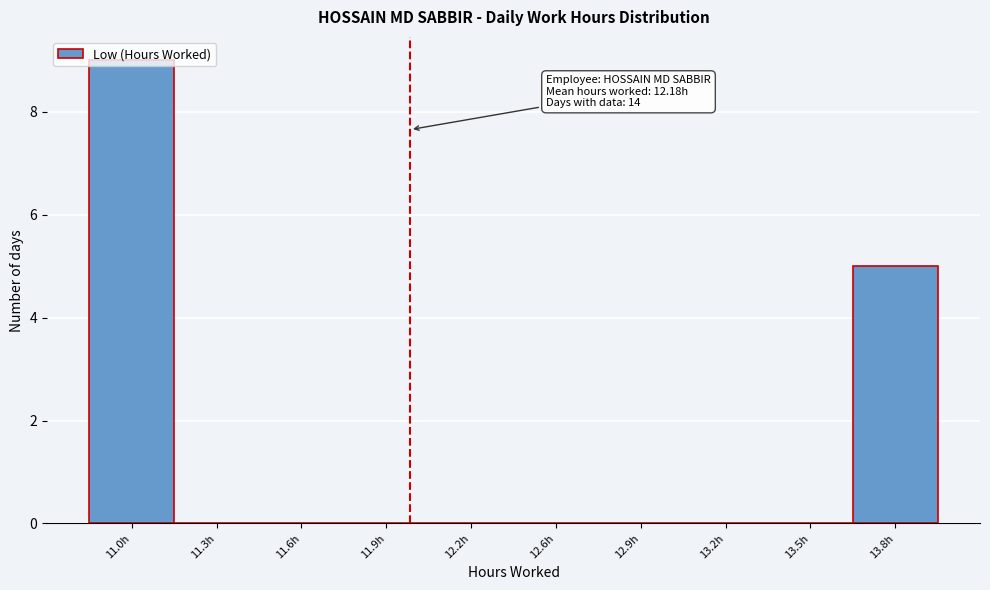

At which label is the value closest to 4?

13.8h